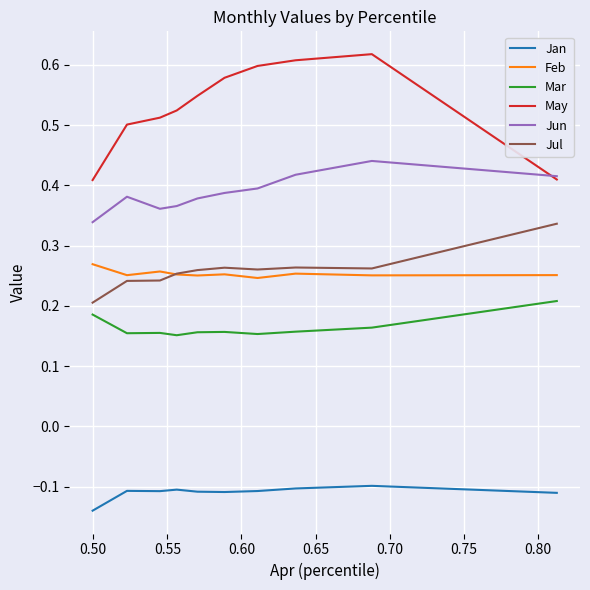

True or false: Feb and Jun cross at least once.

False